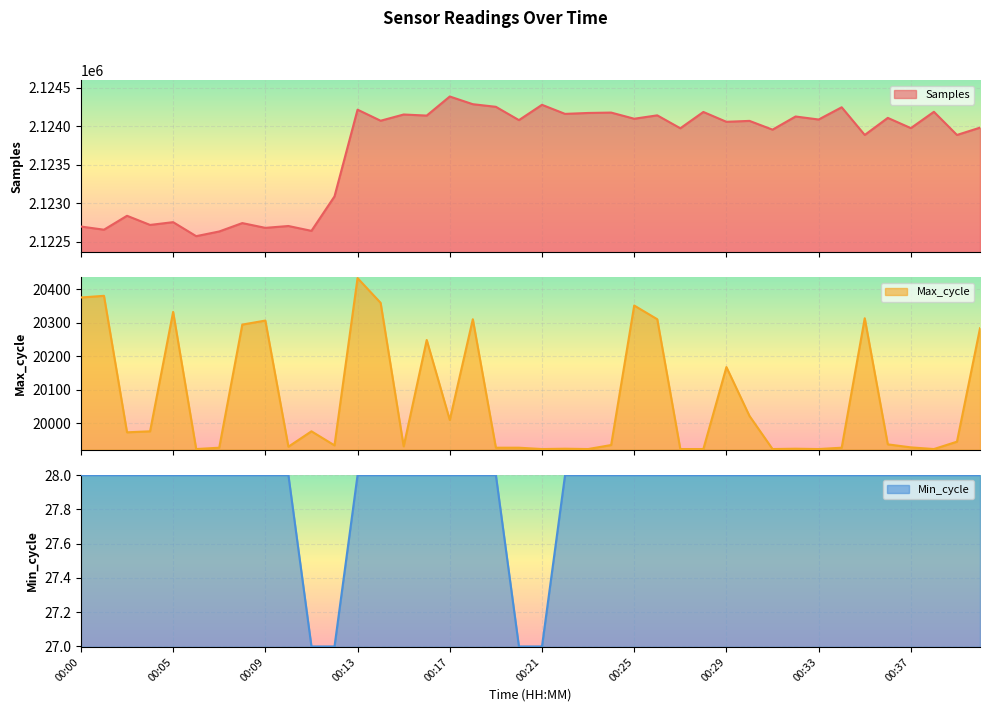

At 00:16, list the series in order from smallest to largest.

Min_cycle, Max_cycle, Samples